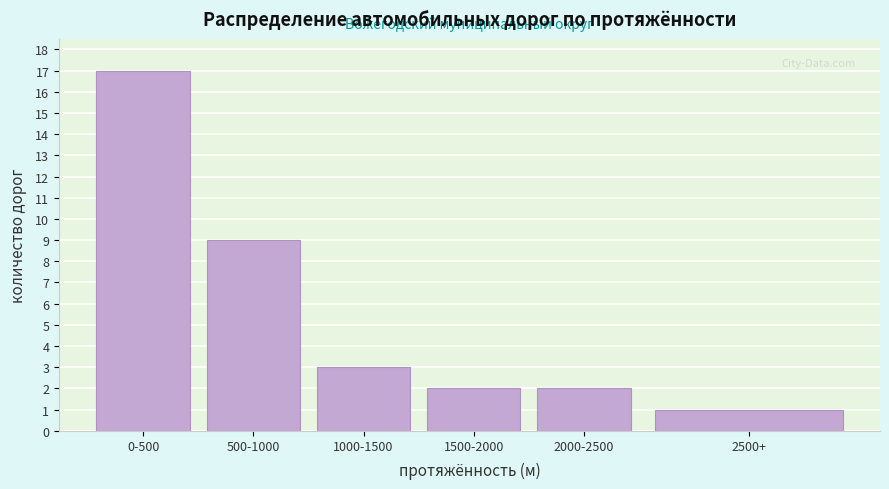

Reading right to left, transcribe all the data shown in this chart.

1	2	2	3	9	17